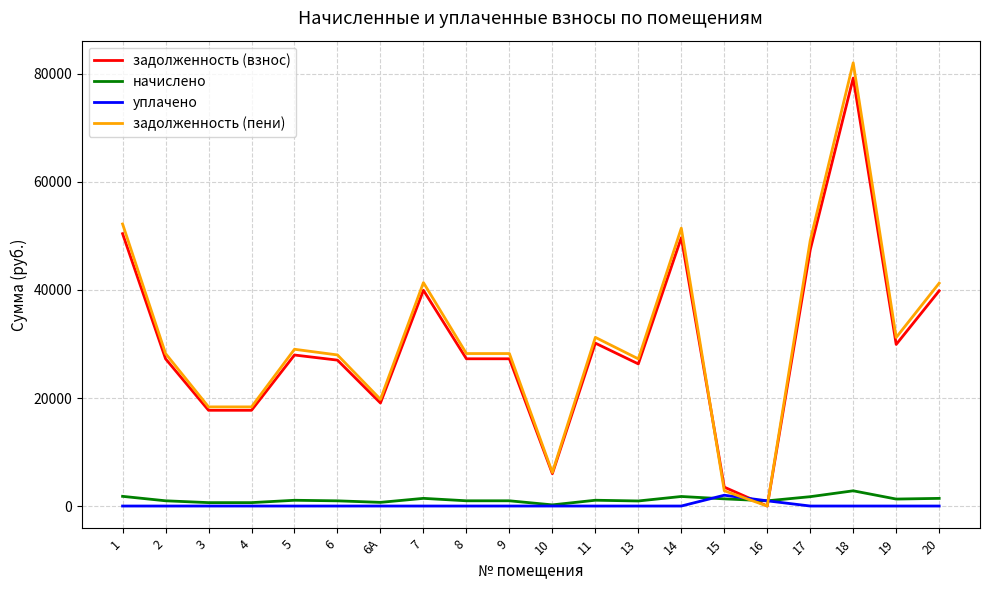

What value does the задолженность (пени) series have at 5?

29024.8